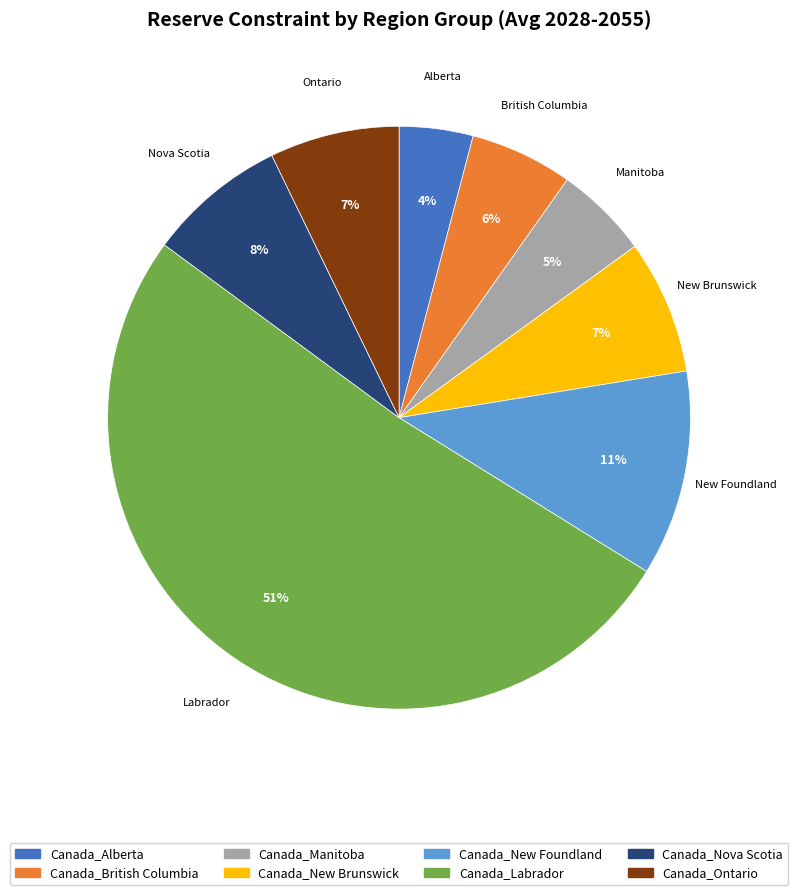

Which category accounts for the majority?

Canada_Labrador